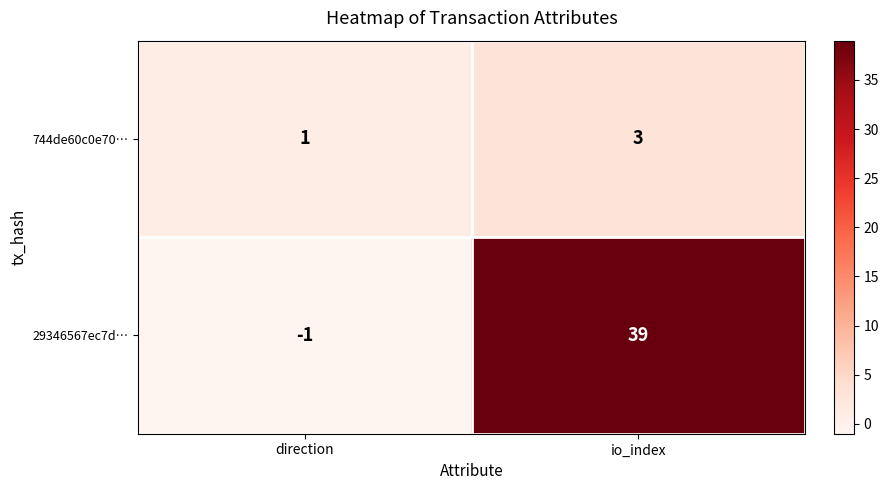

Which label corresponds to the smallest value in the chart?

direction